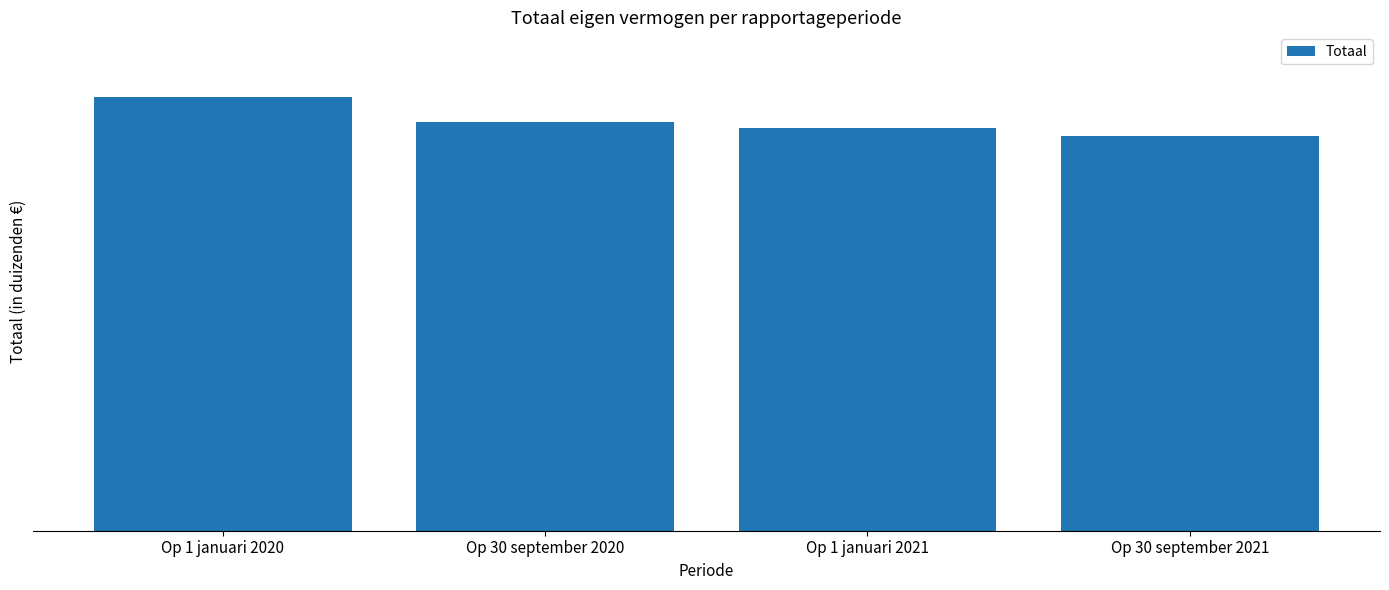

Does the chart contain any negative values?

No